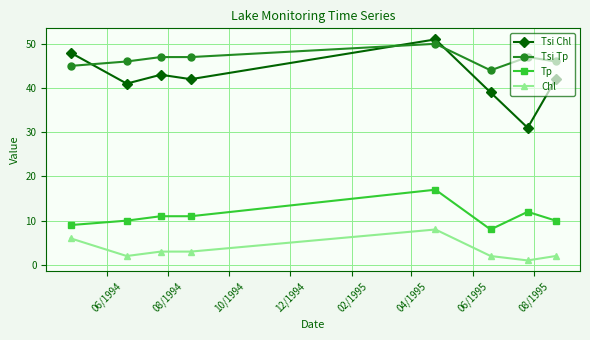

Which series has the widest spread of values?

Tsi Chl